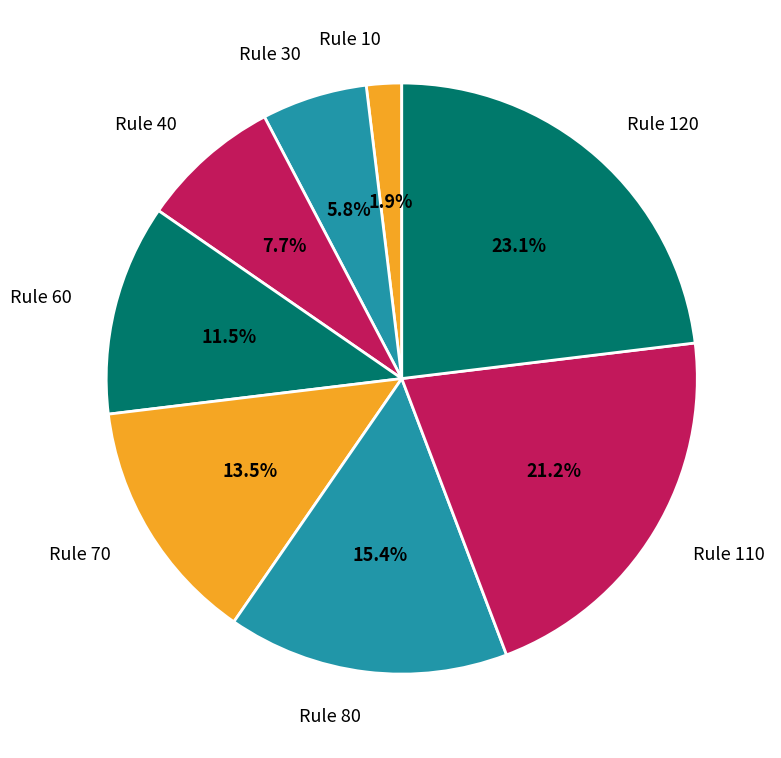

Combined, what portion of the pie is Rule 40 and Rule 80?

23.1%